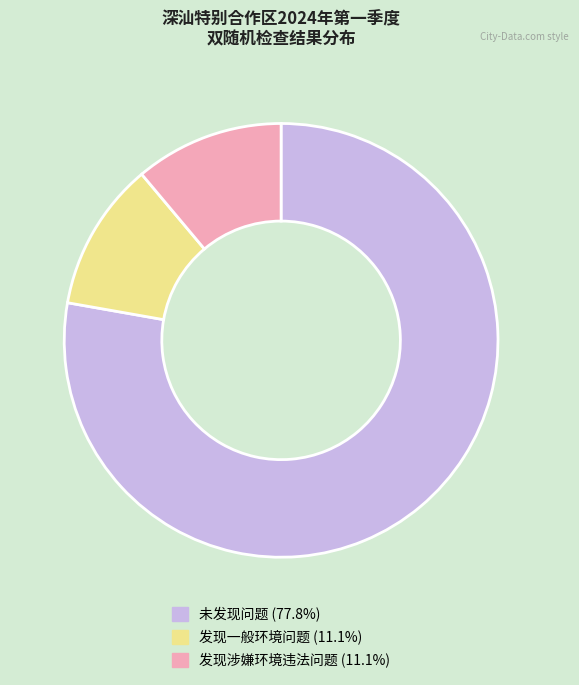

How many slices are in this pie chart?

3